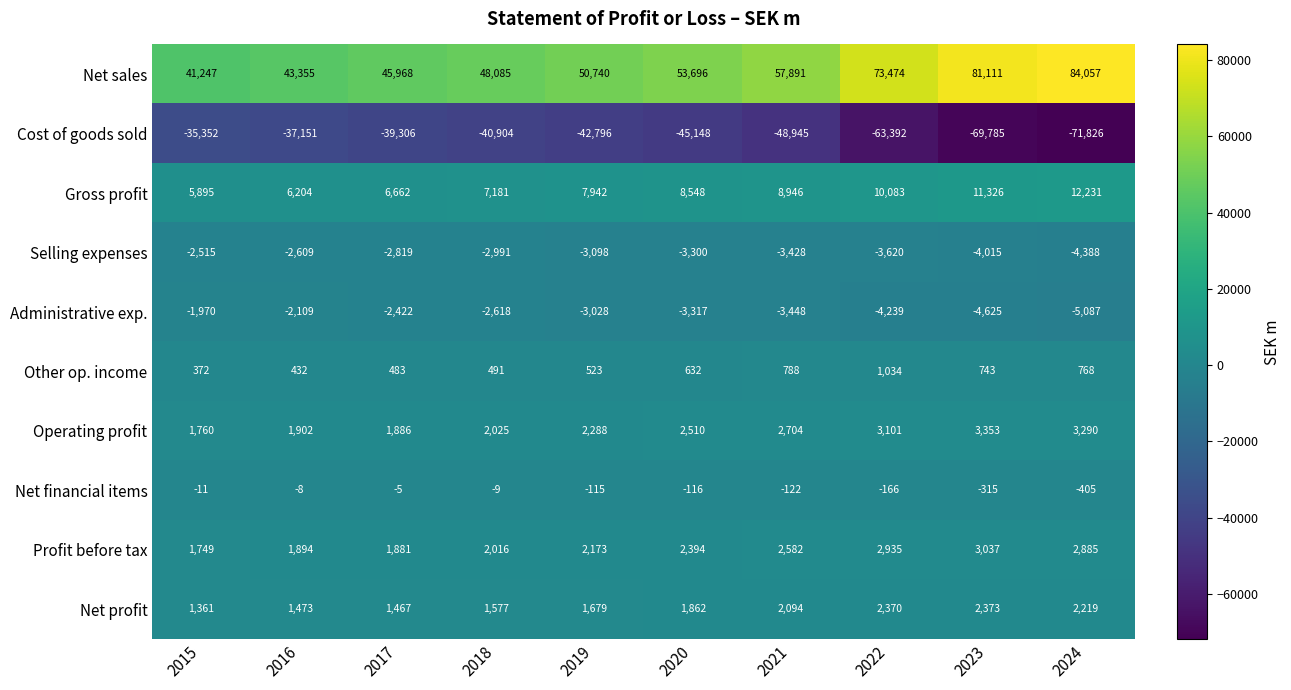

Count the number of categories in the chart.

10